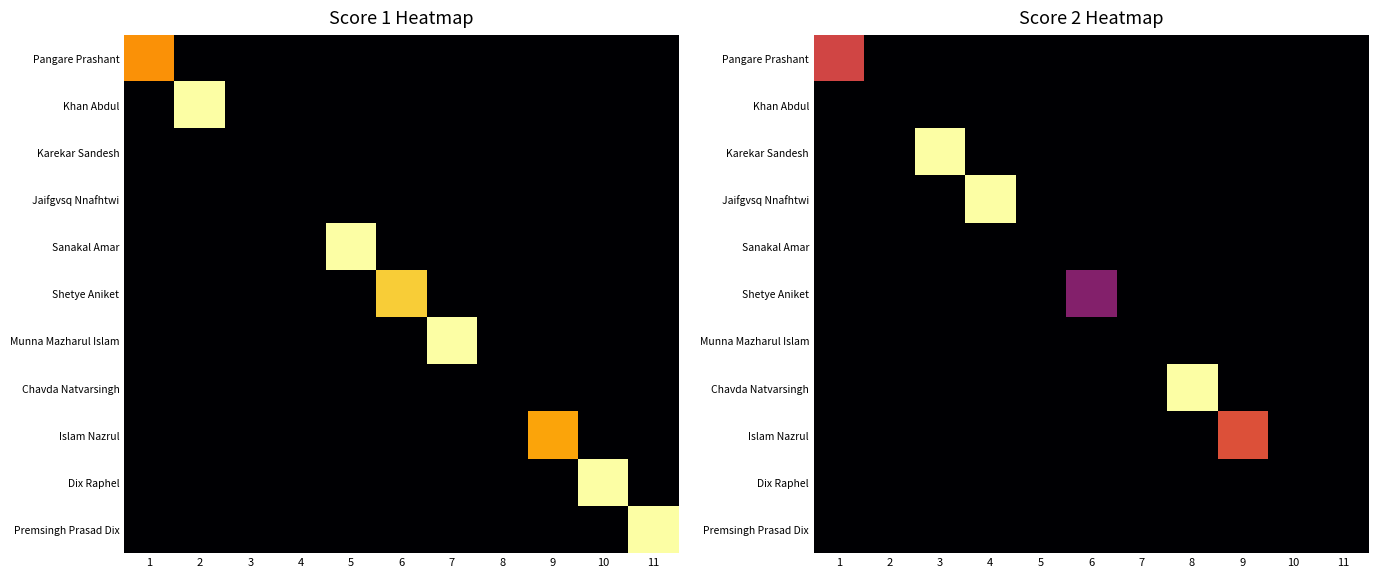

Count the number of categories in the chart.

11